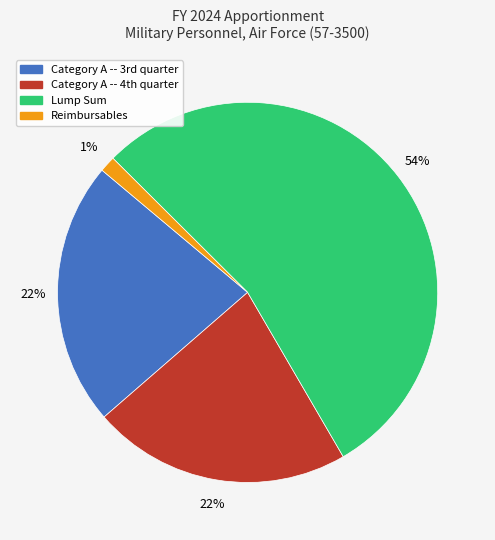

Which slice represents more than half of the pie?

Lump Sum